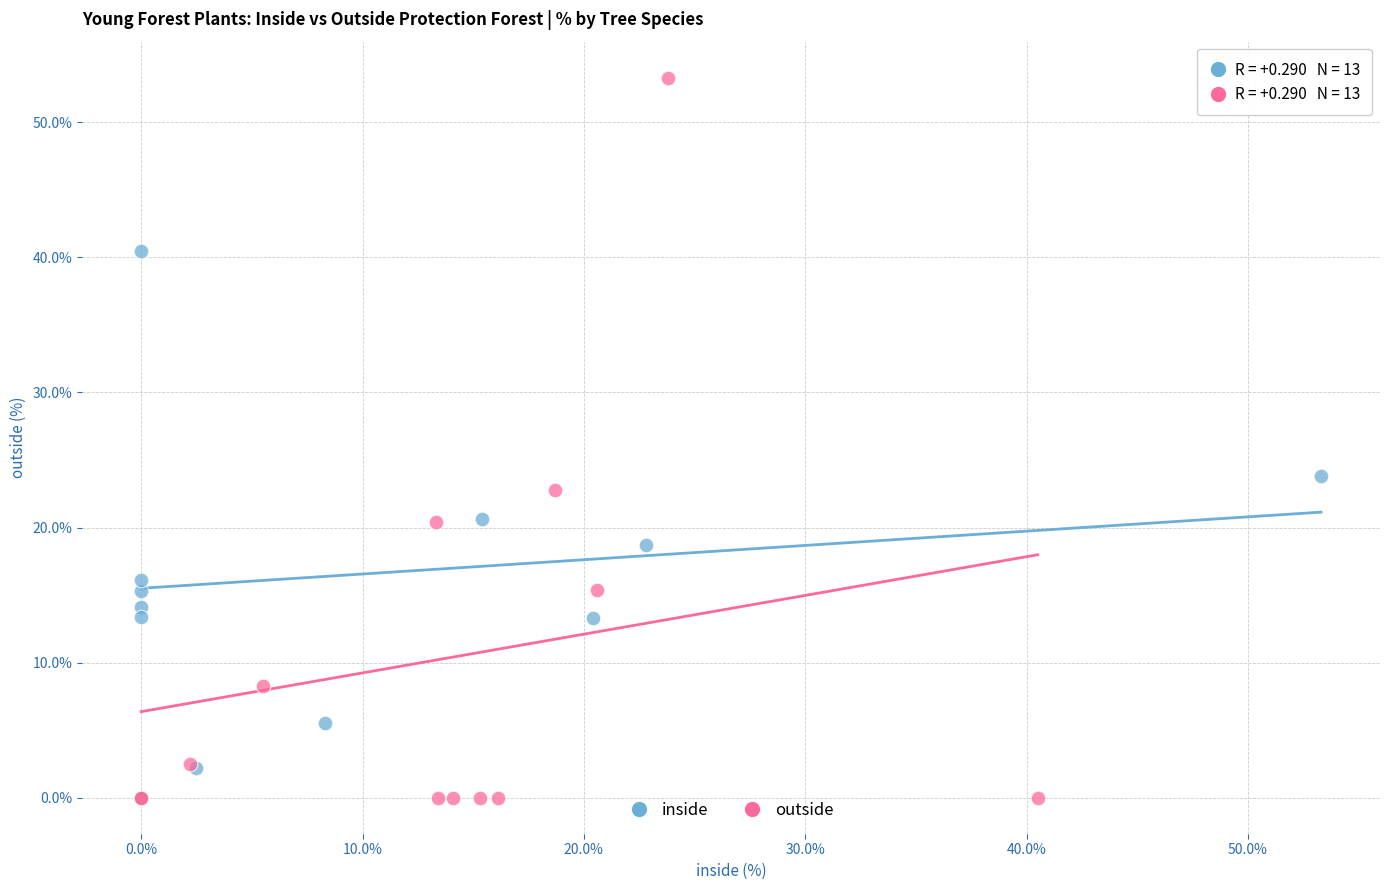

Which series contains the highest Y value?

outside